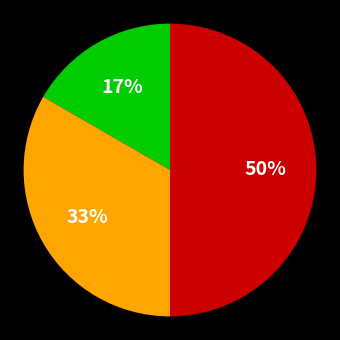

To the nearest percent, what is the difference between the largest and smallest slice percentages?

33%